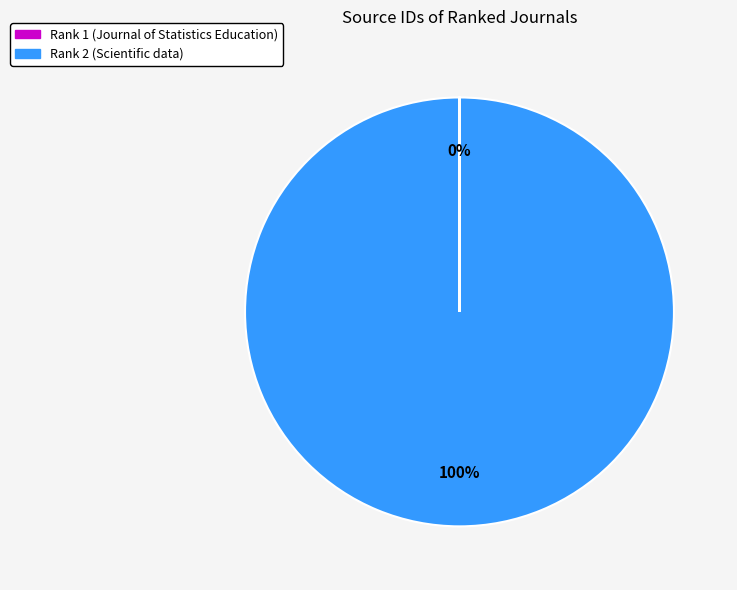

Is it true that Rank 2 (Scientific data) is 100% of the pie?

True